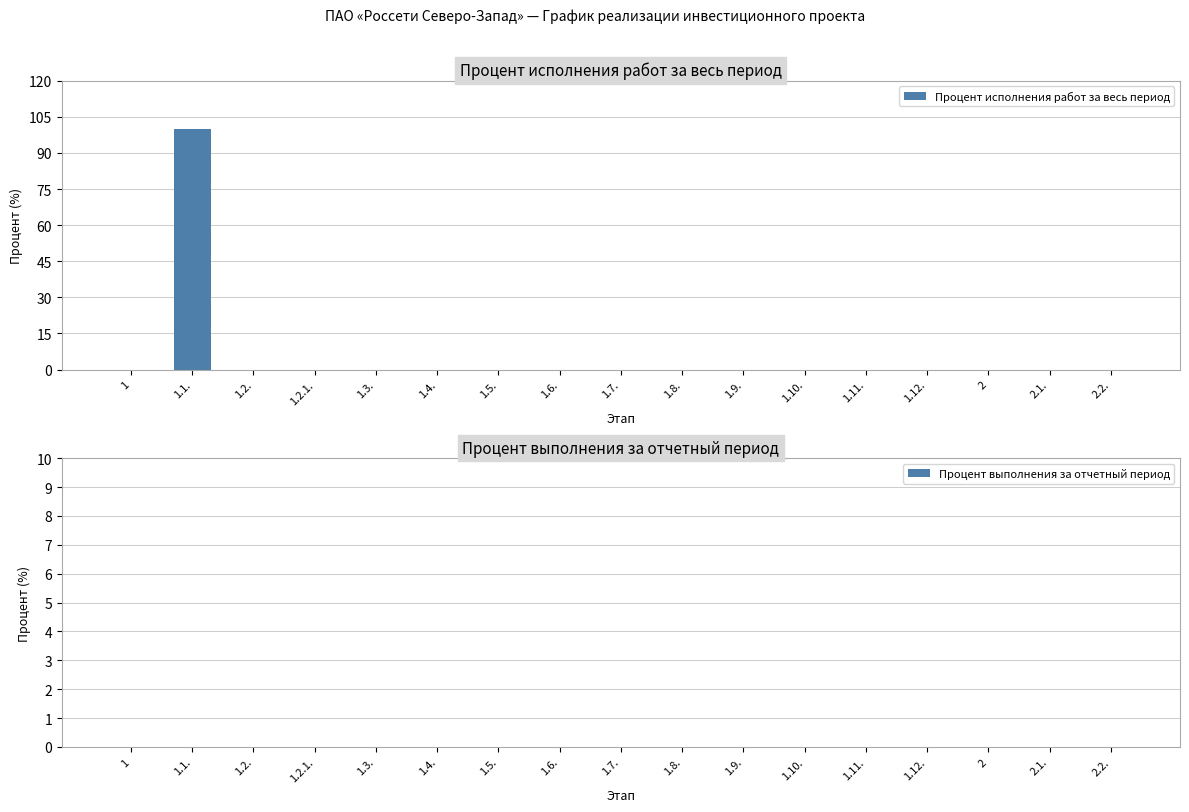

Is it true that the value at 2.1. is 45?

False